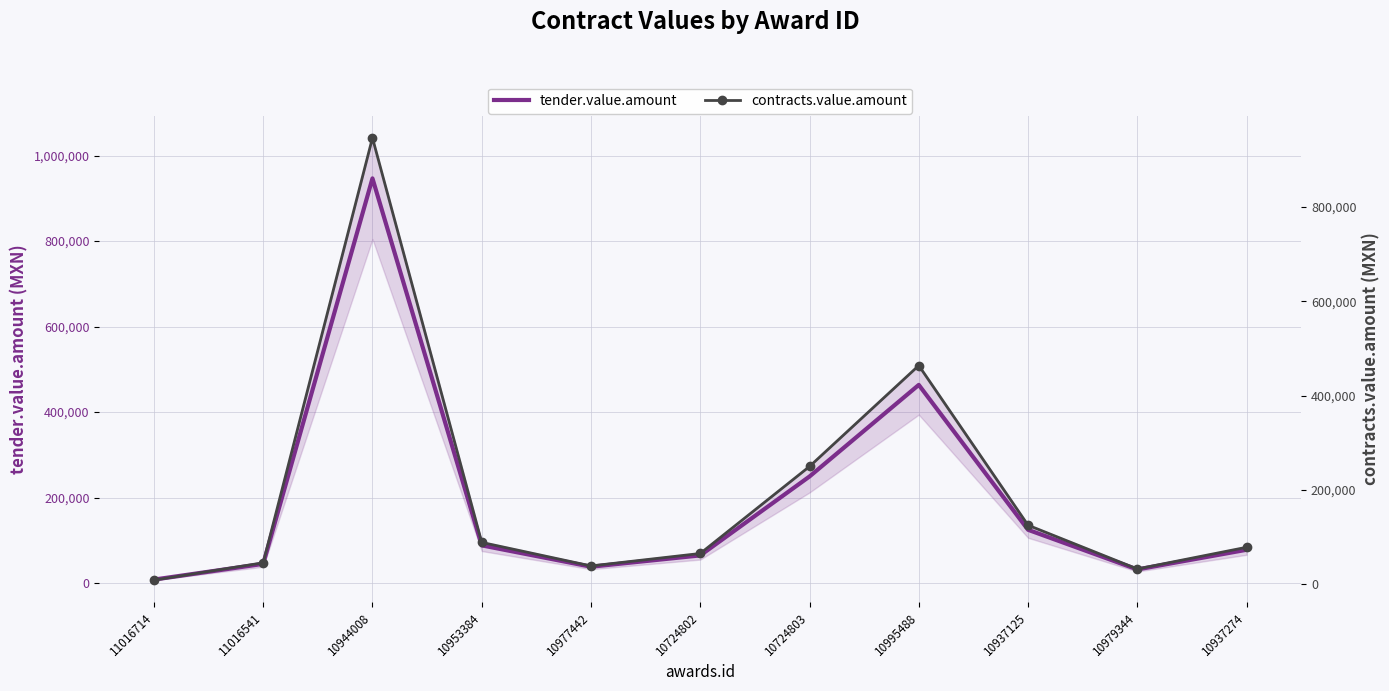

What is the sum of all contracts.value.amount values?

2139345.8